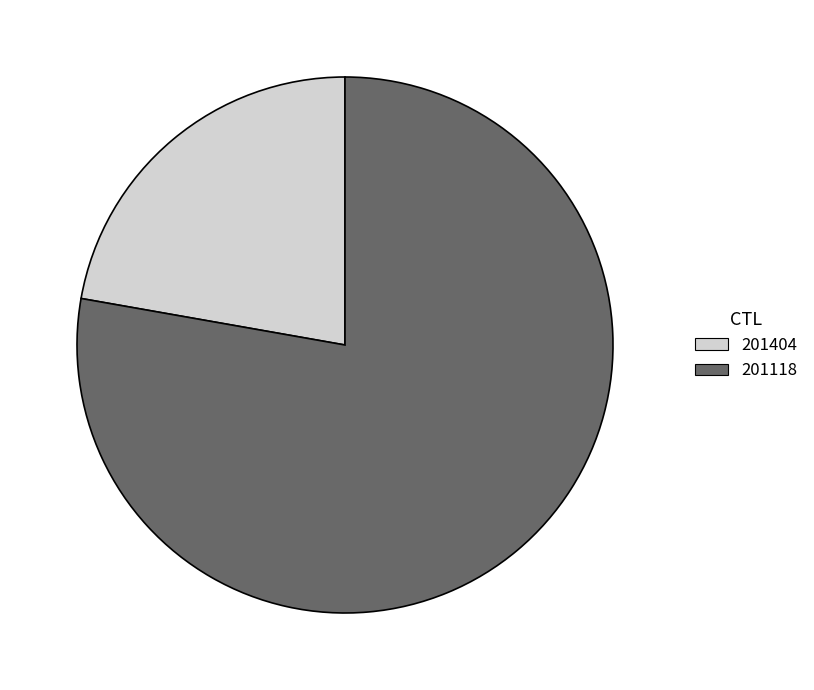

Approximately how many times larger is the value at 201118 compared to 201404?

3.5